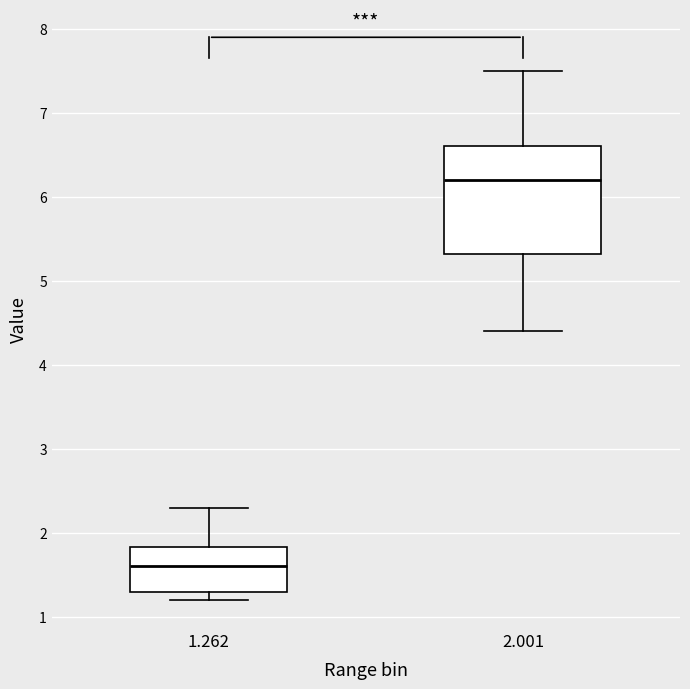

Reading left to right, transcribe this box plot: for each box, give where its median line is, the range the box spans, and where its two whiskers end, as read against the y-axis. The values are not printed on the chart, so give them approximately, as read against the axis.

1.262: median 1.6, box 1.3 to 1.8, whiskers 1.2 to 2.3
2.001: median 6.2, box 5.3 to 6.6, whiskers 4.4 to 7.5